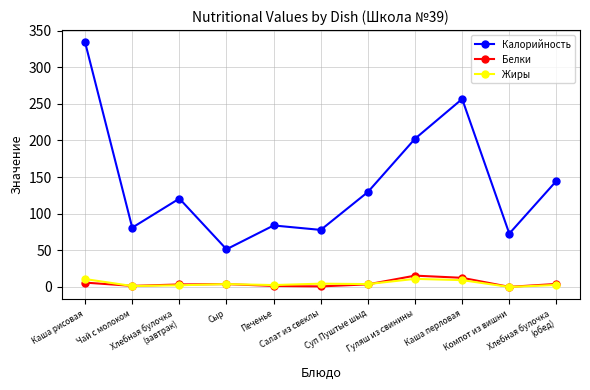

How many lines are shown in the chart?

3